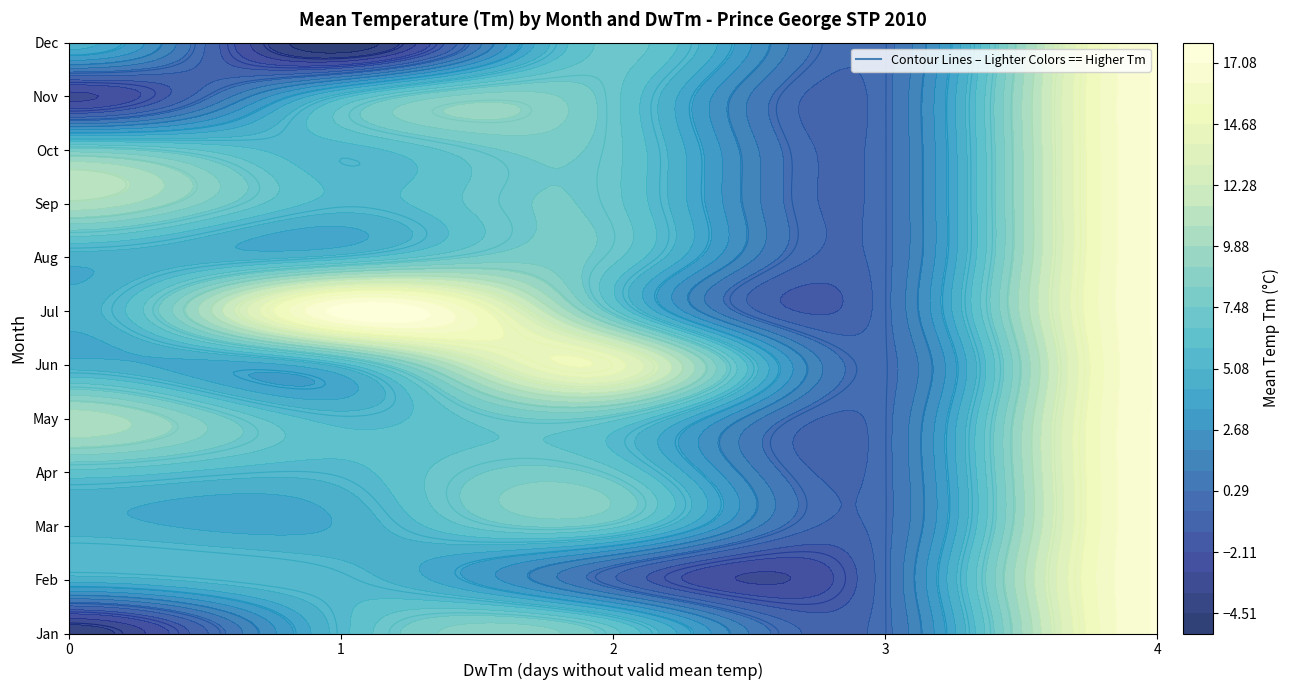

Is the value of 4 at Tm greater than the value of 10 at DwTm?

Yes